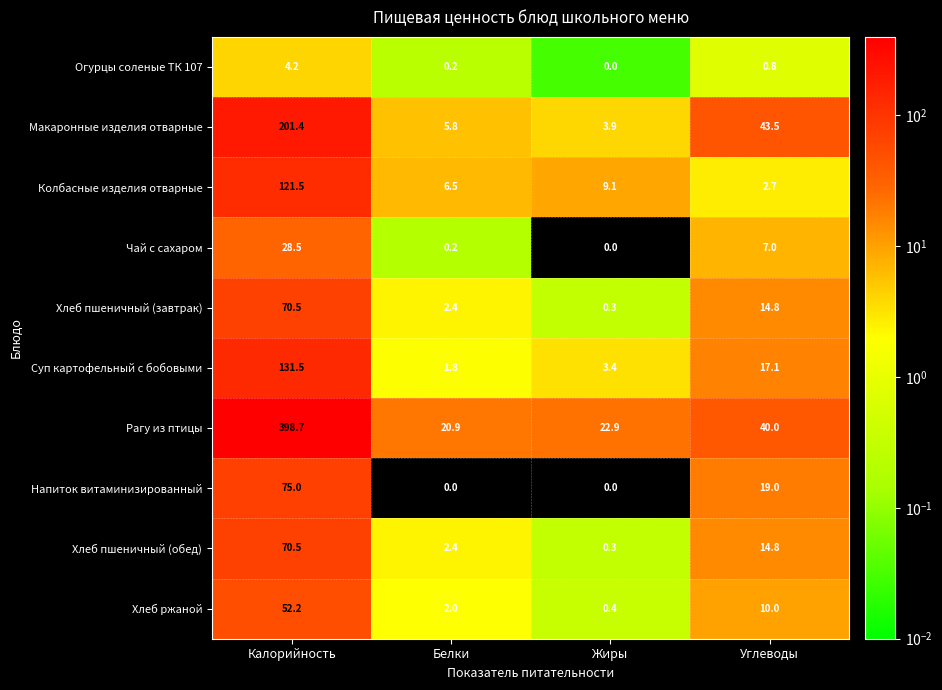

What is the maximum value shown in the chart?

398.7